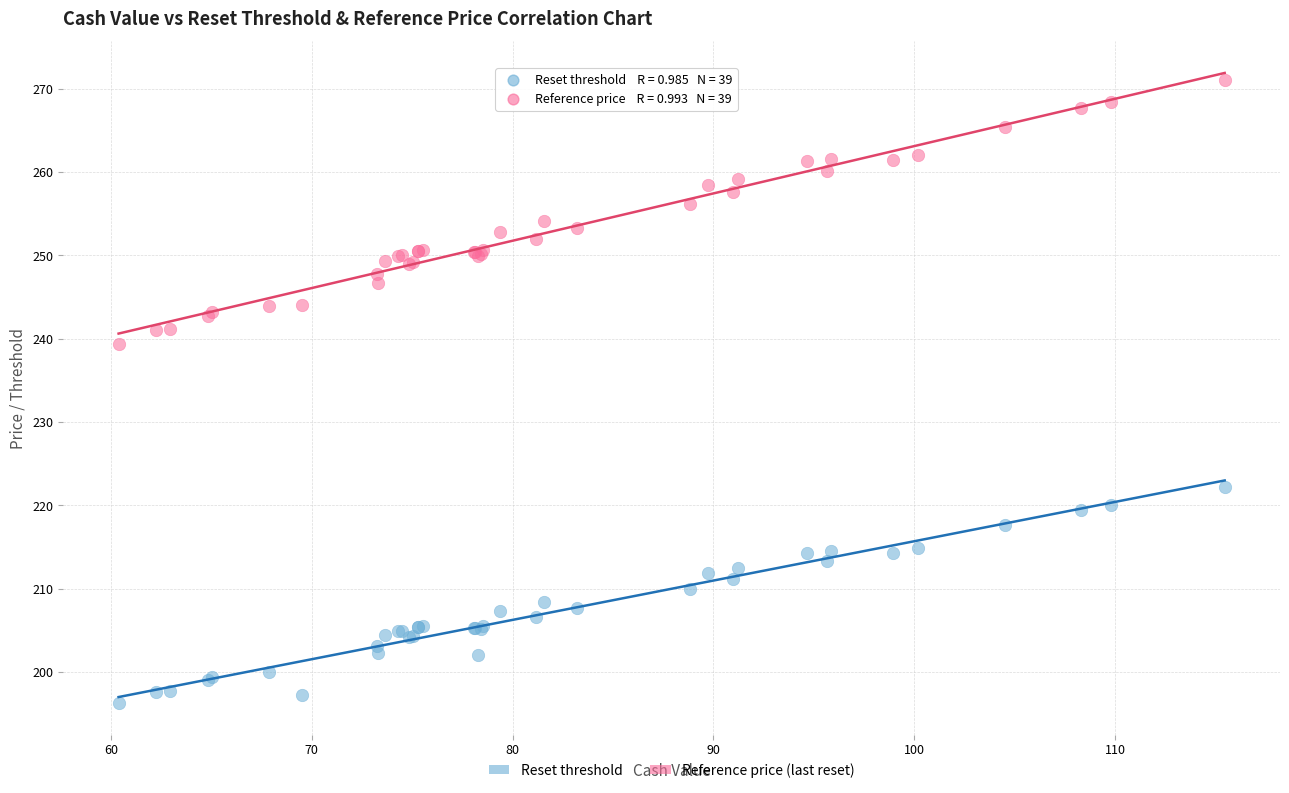

Which series has the largest Y range (max minus min)?

Reference price (last reset)